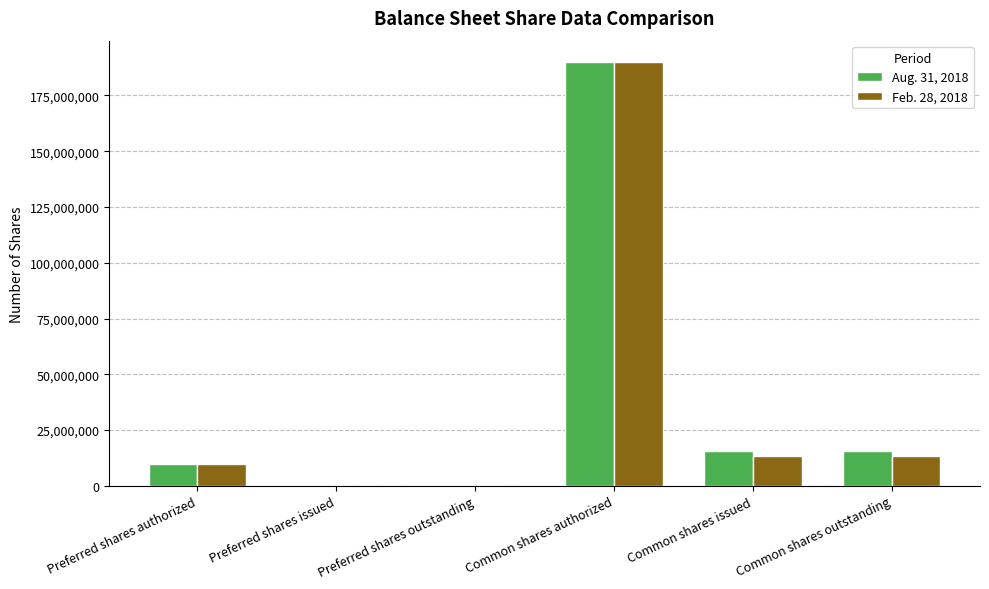

Reading left to right, extract all data points from this chart.

Aug. 31, 2018: Preferred shares authorized=10000000	Preferred shares issued=0	Preferred shares outstanding=0	Common shares authorized=190000000	Common shares issued=15510646	Common shares outstanding=15510646
Feb. 28, 2018: Preferred shares authorized=10000000	Preferred shares issued=0	Preferred shares outstanding=0	Common shares authorized=190000000	Common shares issued=13510646	Common shares outstanding=13510646